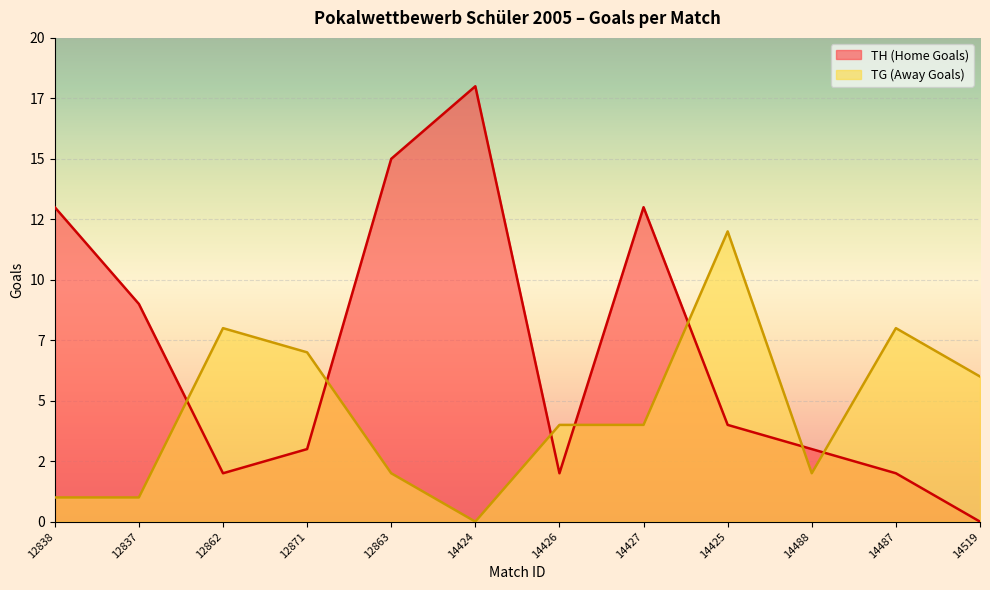

After their last crossing, which series has the higher values: TH (Home Goals) or TG (Away Goals)?

TG (Away Goals)